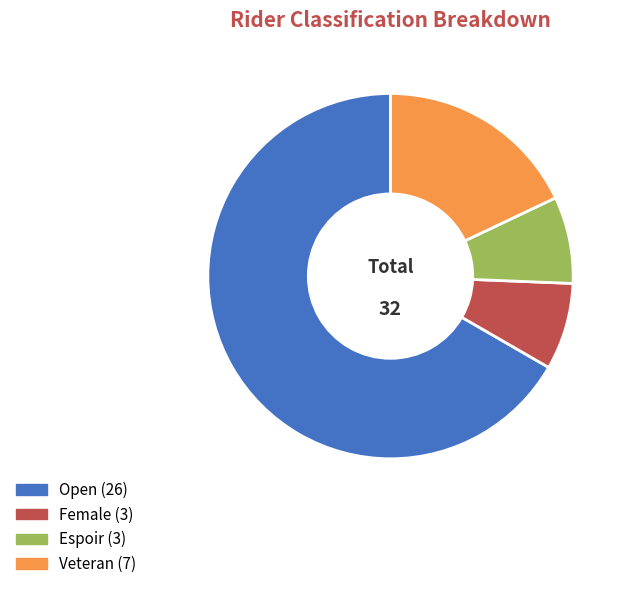

What is the majority slice?

Open